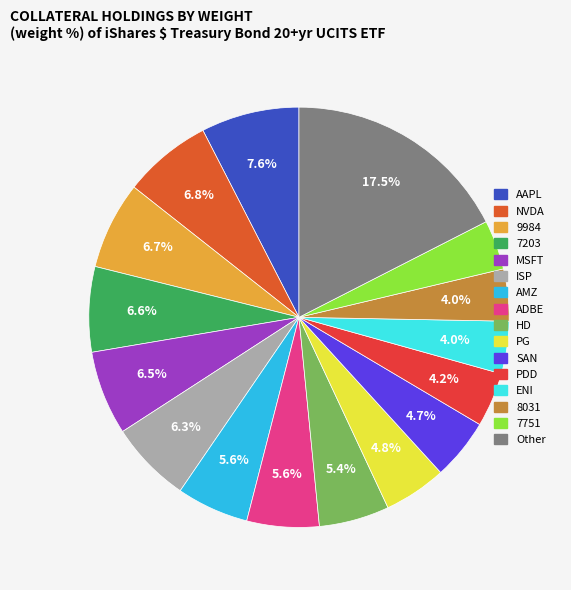

Does any single category account for the majority?

No